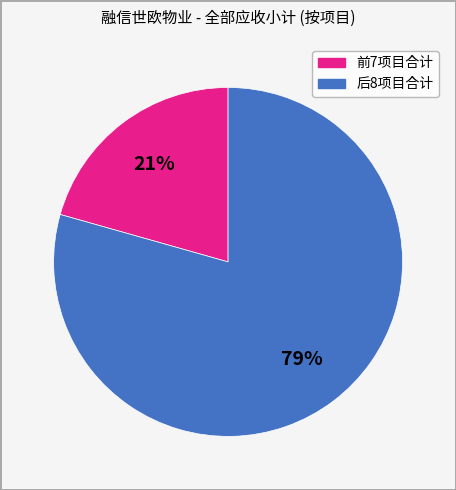

To the nearest percent, what percentage of the pie is 前7项目合计?

21%